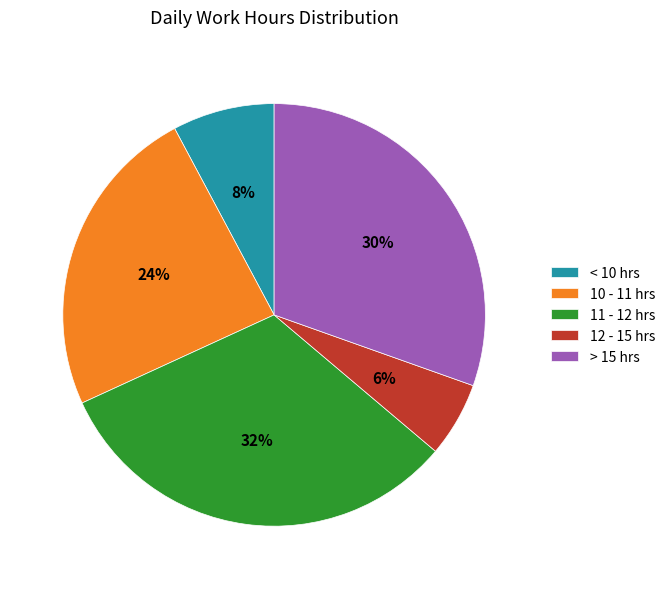

Is it true that 11 - 12 hrs is 39% of the pie?

False